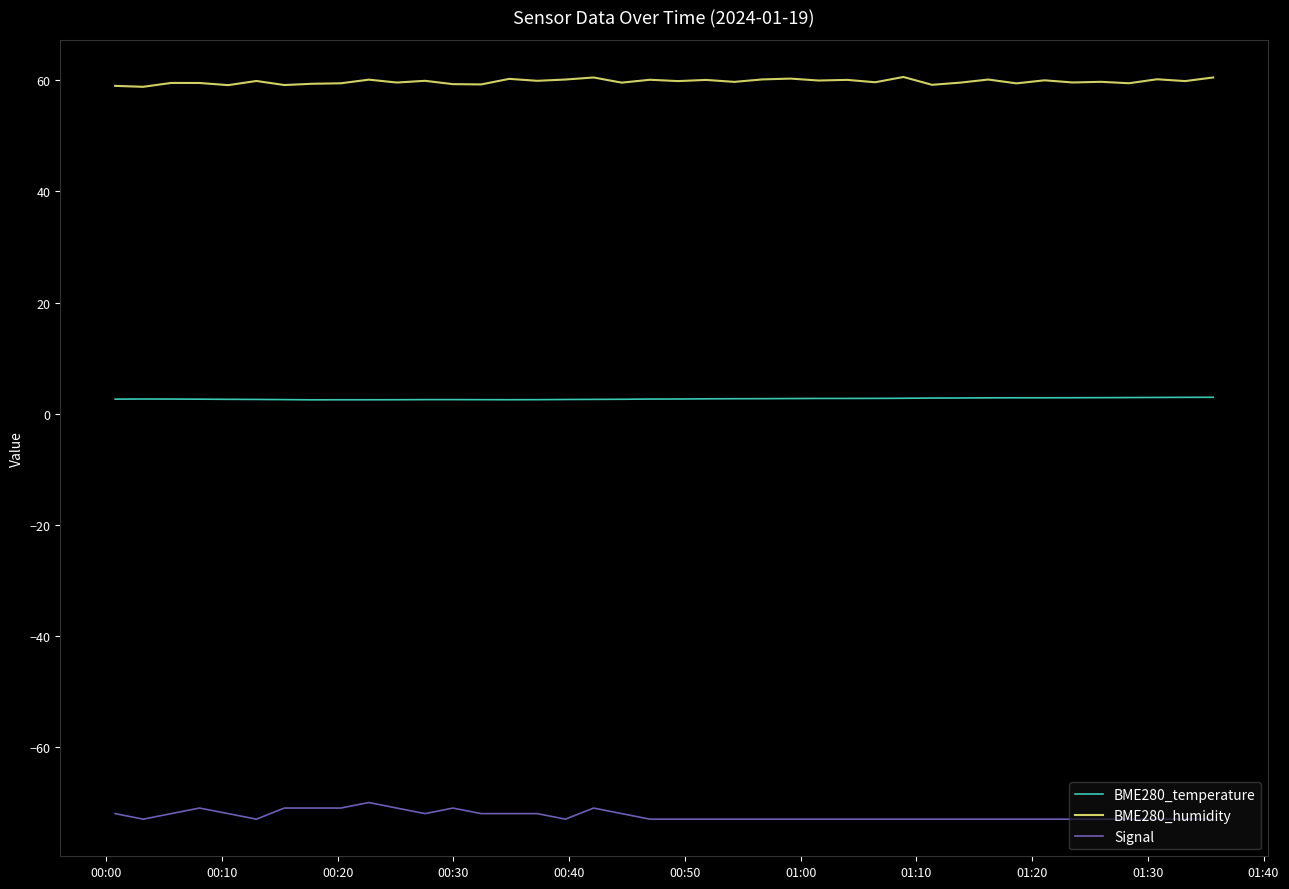

What is the minimum value for Signal?

-73.0